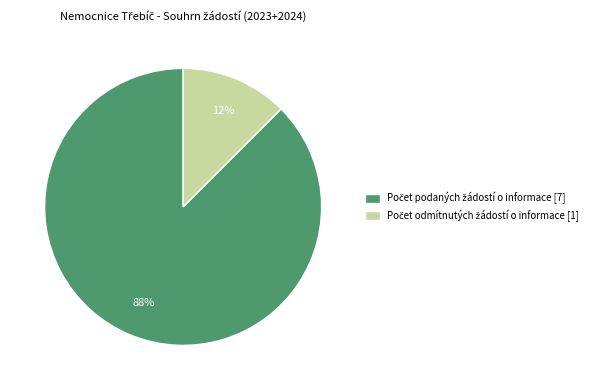

To the nearest percent, what is the average slice percentage?

50%